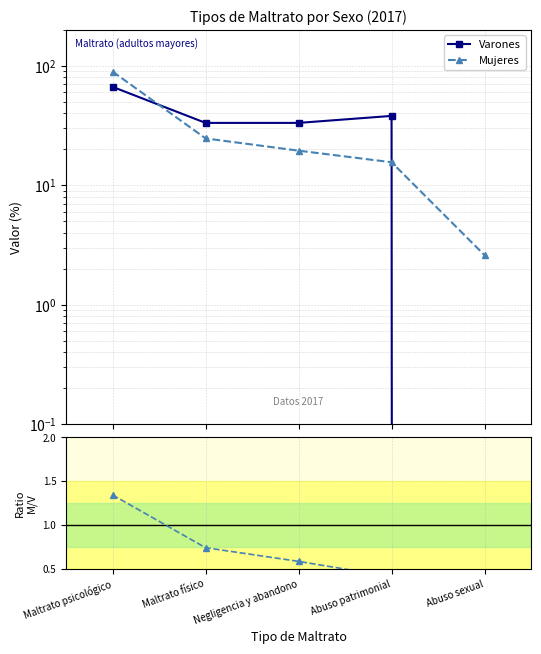

Does the chart have visible grid lines?

Yes